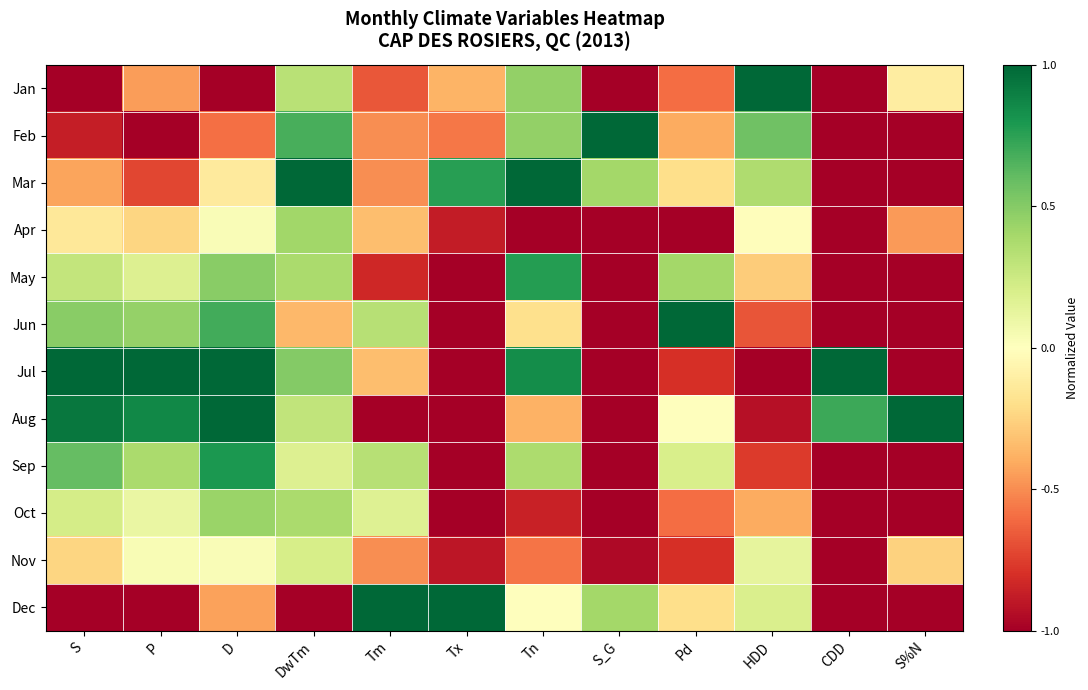

At how many categories does at least one series exceed 0?

12